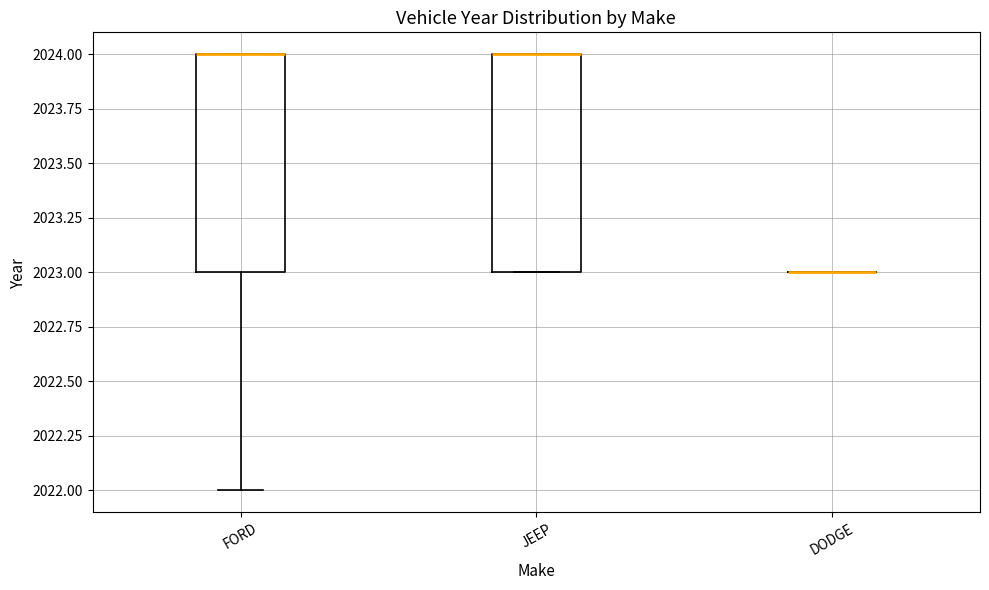

Reading left to right, transcribe this box plot: for each box, give where its median line is, the range the box spans, and where its two whiskers end, as read against the y-axis. The values are not printed on the chart, so give them approximately, as read against the axis.

FORD: median 2024 (drawn on the box's upper edge), box 2023 to 2024, whiskers 2022 to 2024
JEEP: median 2024 (drawn on the box's upper edge), box 2023 to 2024, whiskers 2023 to 2024
DODGE: box collapsed to a line at 2023, whiskers 2023 to 2023